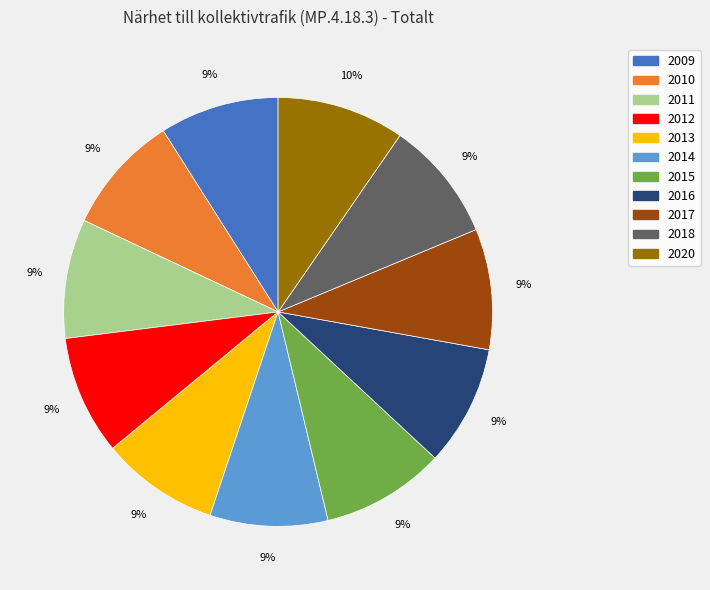

What is the ratio of the value at 2012 to the value at 2016?

1.0